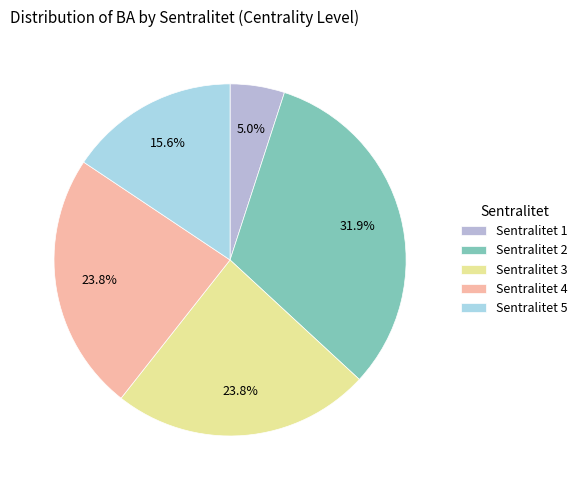

Is there any slice that represents more than half of the pie?

No